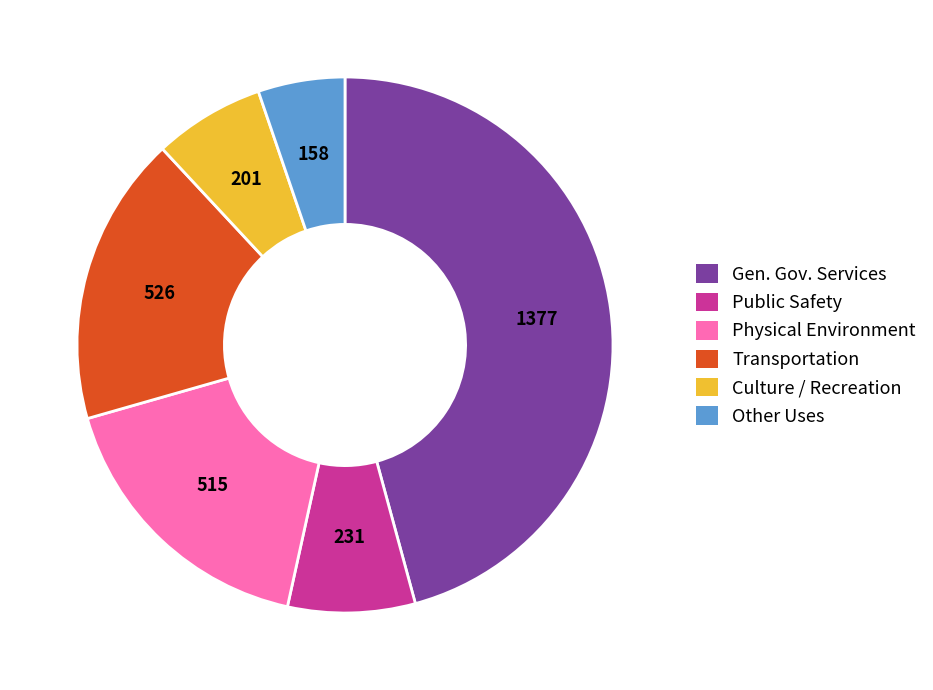

Count the number of slices in the pie.

6